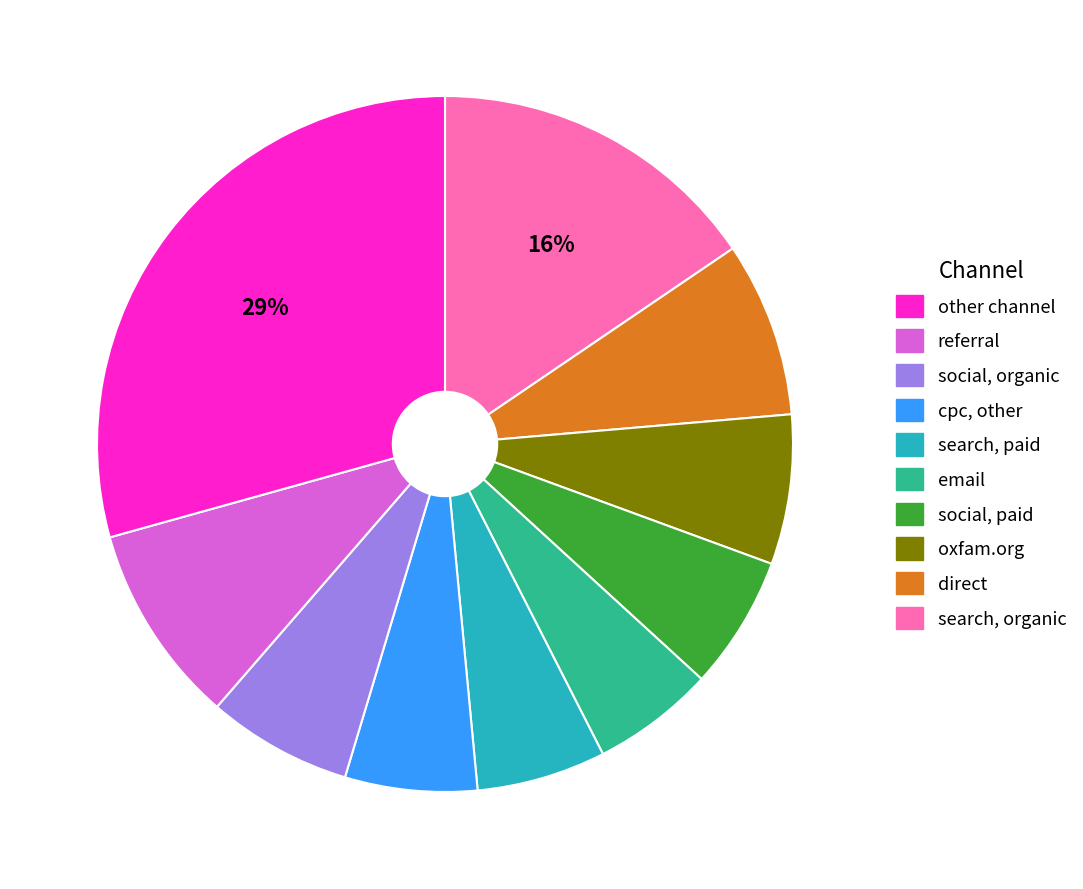

How many slices are in this pie chart?

10